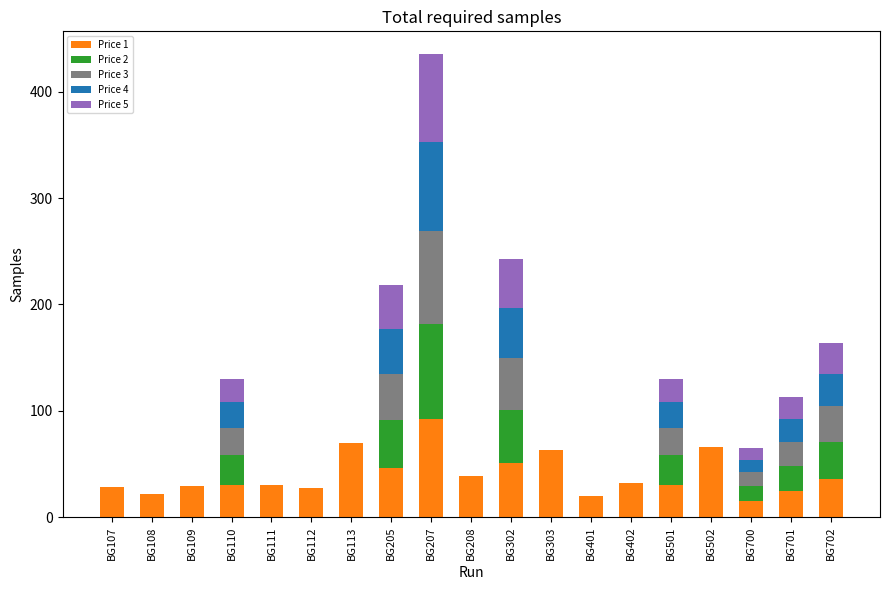

True or false: Price 1 has a value of 12.5 at BG208.

False